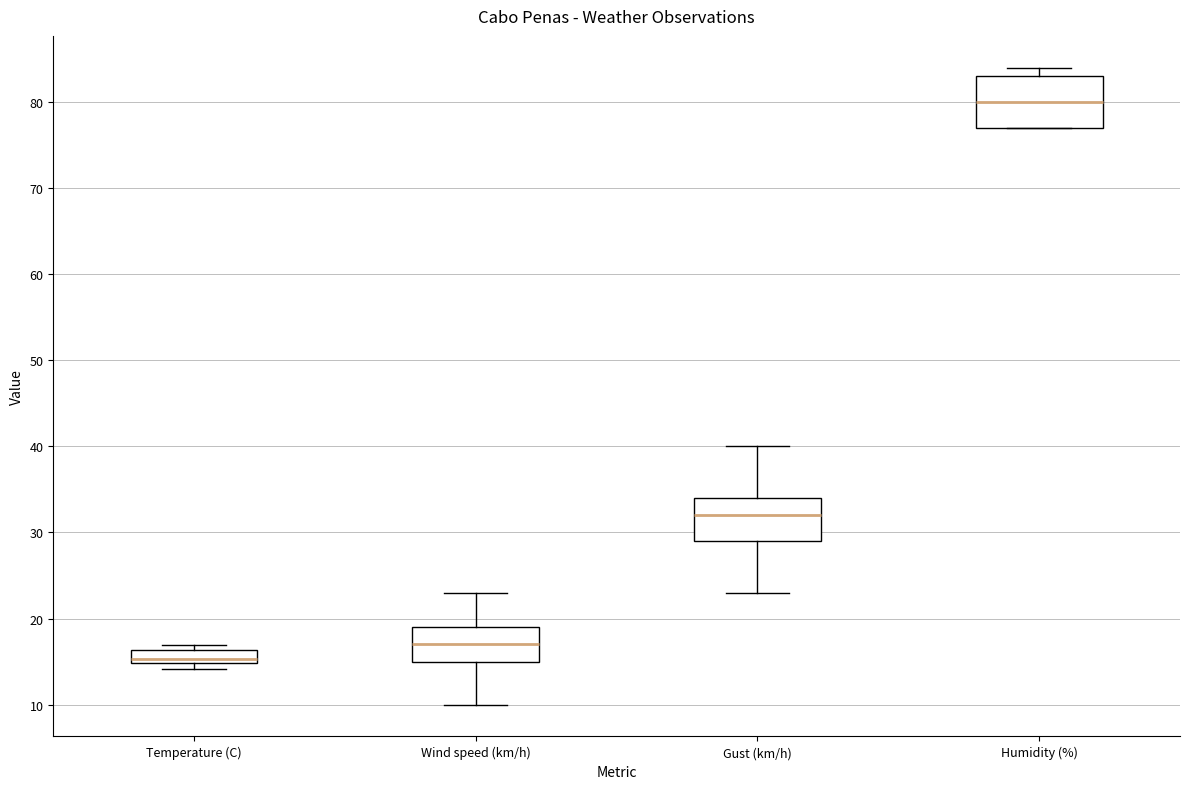

Reading left to right, read every box against the y-axis: the position of its median line, the range the box covers, and the ends of its whiskers. The values are not printed on the chart, so give them approximately, as read against the axis.

Temperature (C): median 15 (just above the box's lower edge), box 15 to 16, whiskers 14 to 17
Wind speed (km/h): median 17, box 15 to 19, whiskers 10 to 23
Gust (km/h): median 32, box 29 to 34, whiskers 23 to 40
Humidity (%): median 80, box 77 to 83, whiskers 77 to 84